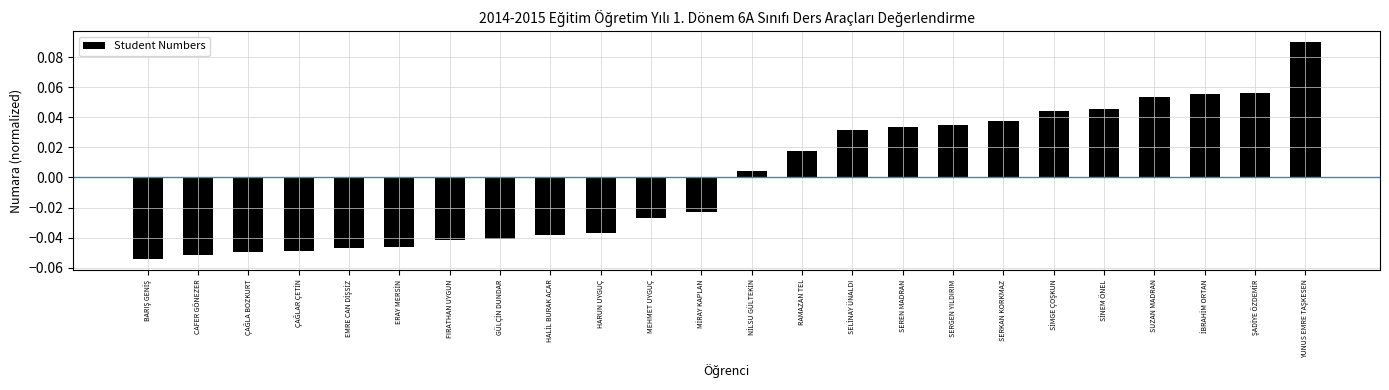

Are the bars grouped side by side (vs. stacked)?

No